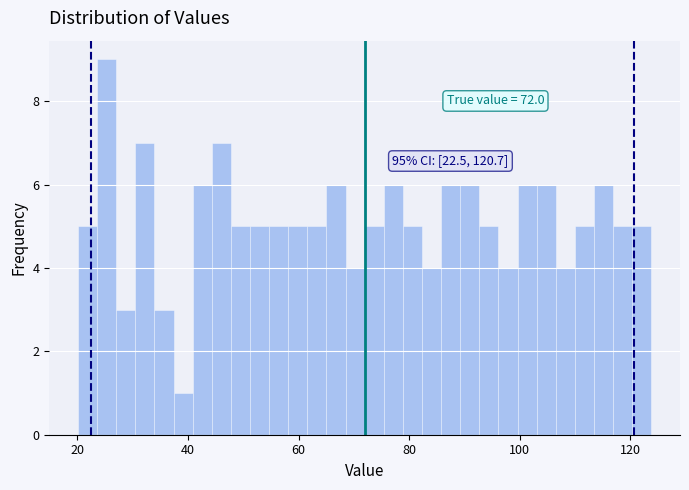

Around what value on the x-axis is the tallest bar? Give the approximate position of its centre, as read against the axis.

26